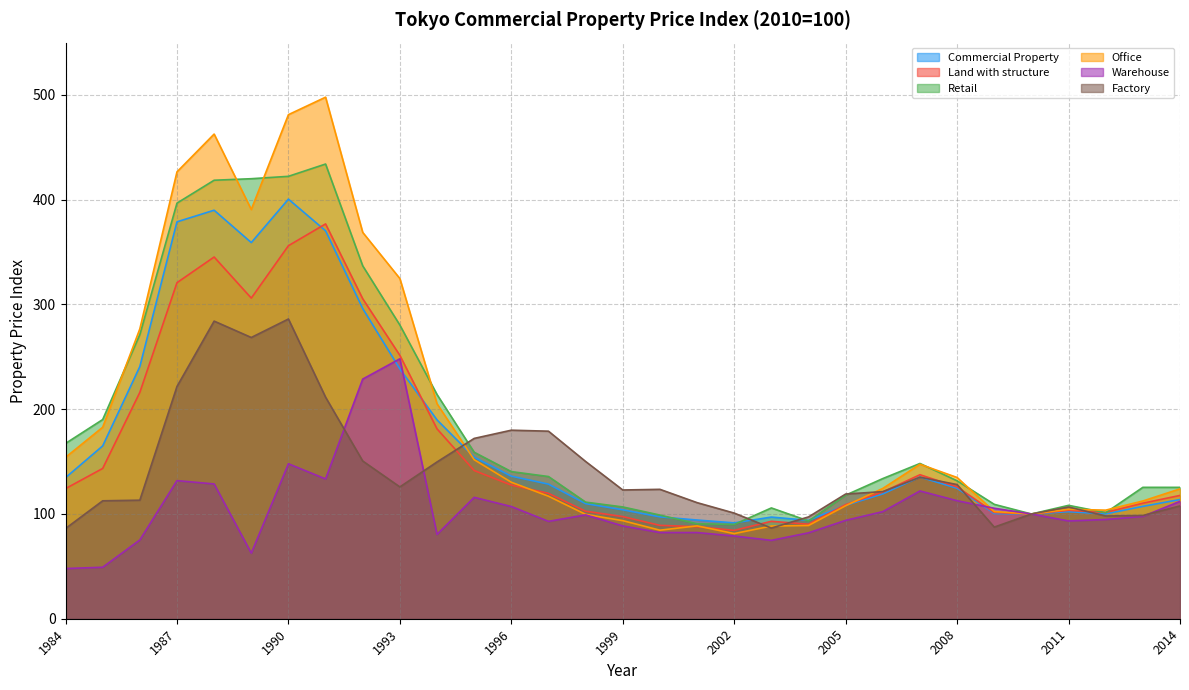

How many times do Office and Retail cross each other?

8